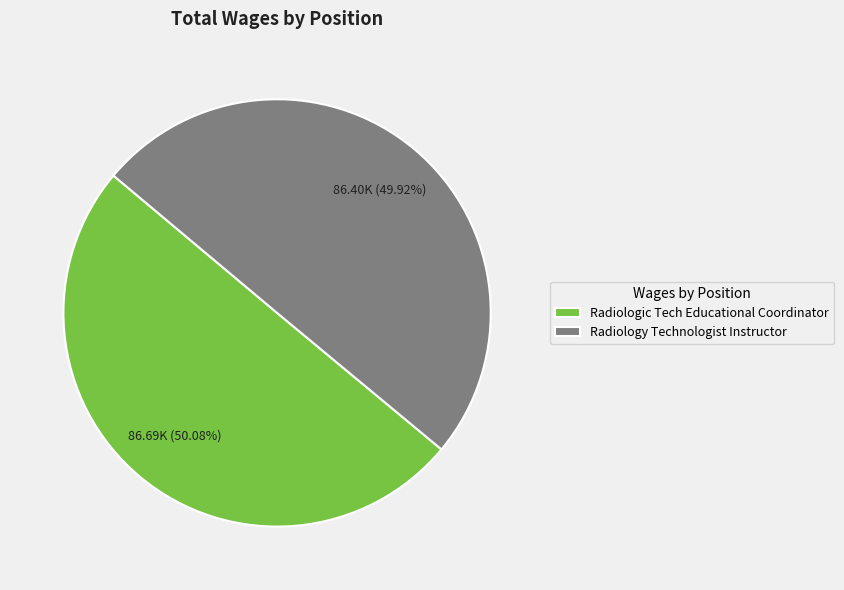

Approximately how many times larger is the value at Radiologic Tech Educational Coordinator compared to Radiology Technologist Instructor?

1.0